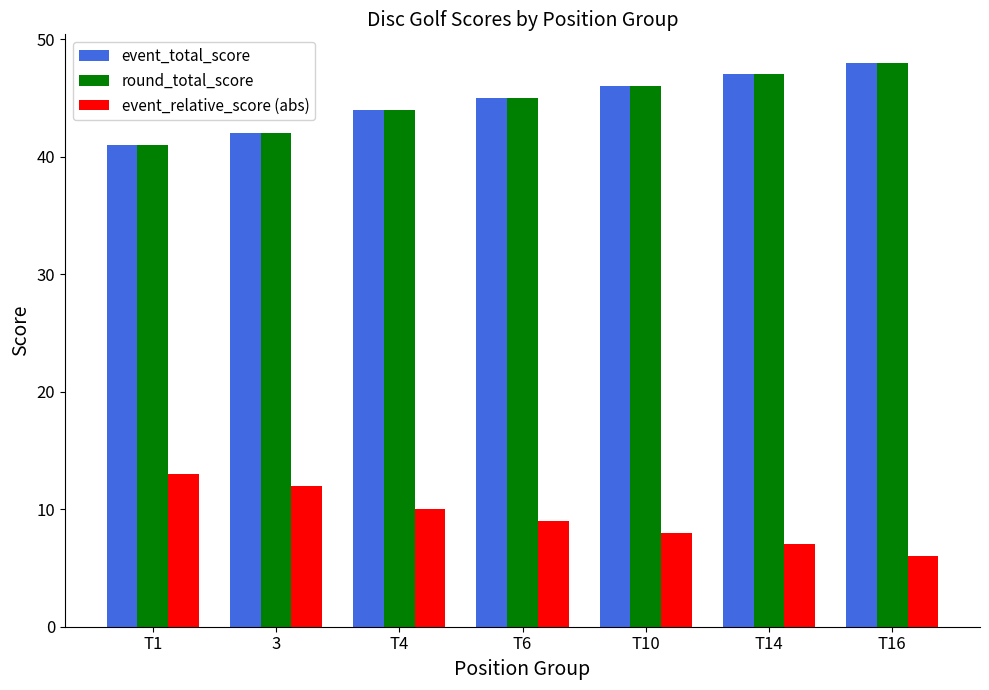

How many distinct data groups are displayed?

3